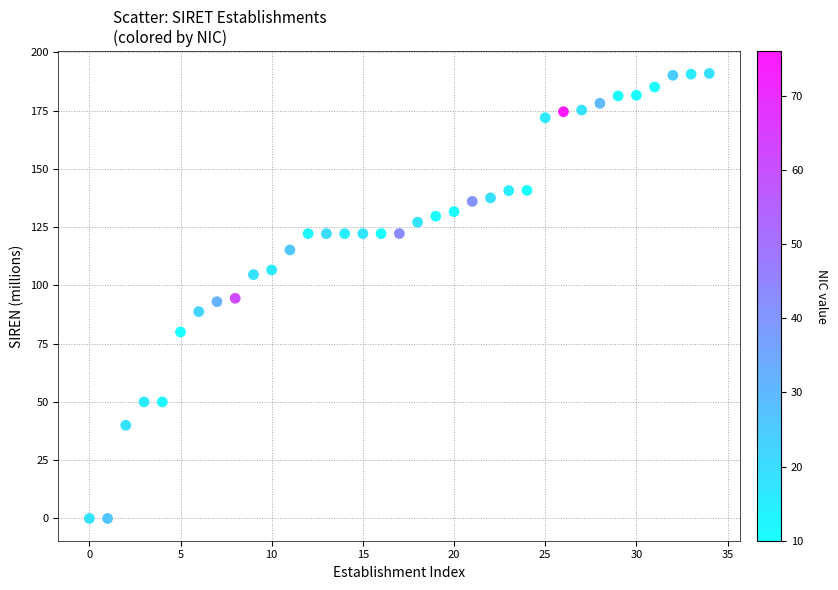

What is the range of Y values (max minus min)?

190.9